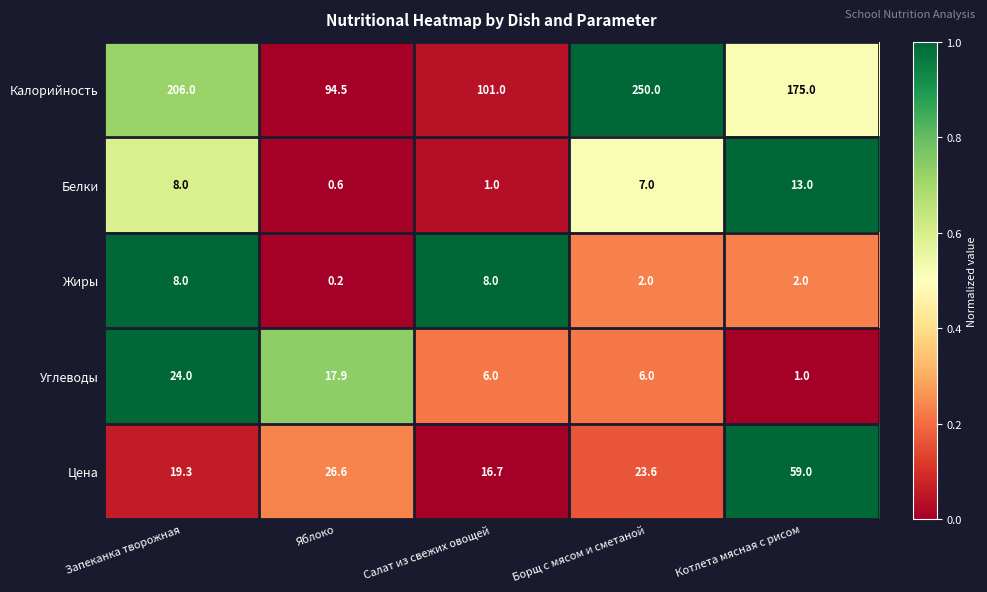

At how many categories does at least one series exceed 0?

5